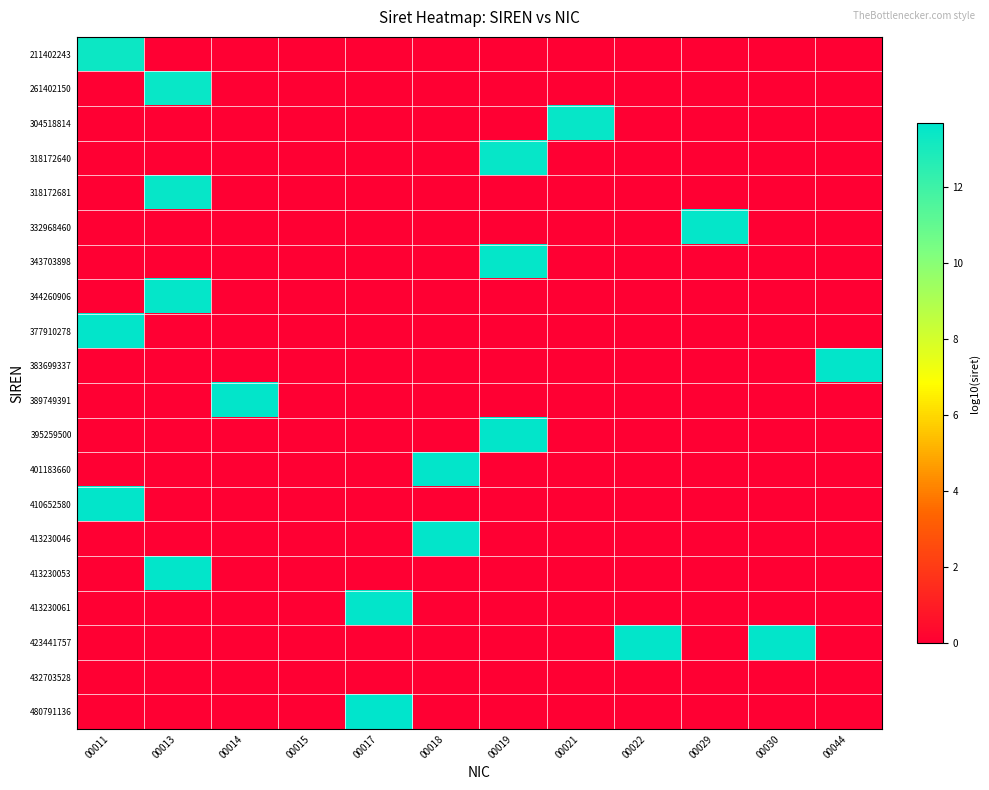

Reading left to right, extract all data points from this chart.

211402243: 00011=13.3	00013=0.0	00014=0.0	00015=0.0	00017=0.0	00018=0.0	00019=0.0	00021=0.0	00022=0.0	00029=0.0	00030=0.0	00044=0.0
261402150: 00011=0.0	00013=13.4	00014=0.0	00015=0.0	00017=0.0	00018=0.0	00019=0.0	00021=0.0	00022=0.0	00029=0.0	00030=0.0	00044=0.0
304518814: 00011=0.0	00013=0.0	00014=0.0	00015=0.0	00017=0.0	00018=0.0	00019=0.0	00021=13.5	00022=0.0	00029=0.0	00030=0.0	00044=0.0
318172640: 00011=0.0	00013=0.0	00014=0.0	00015=0.0	00017=0.0	00018=0.0	00019=13.5	00021=0.0	00022=0.0	00029=0.0	00030=0.0	00044=0.0
318172681: 00011=0.0	00013=13.5	00014=0.0	00015=0.0	00017=0.0	00018=0.0	00019=0.0	00021=0.0	00022=0.0	00029=0.0	00030=0.0	00044=0.0
332968460: 00011=0.0	00013=0.0	00014=0.0	00015=0.0	00017=0.0	00018=0.0	00019=0.0	00021=0.0	00022=0.0	00029=13.5	00030=0.0	00044=0.0
343703898: 00011=0.0	00013=0.0	00014=0.0	00015=0.0	00017=0.0	00018=0.0	00019=13.5	00021=0.0	00022=0.0	00029=0.0	00030=0.0	00044=0.0
344260906: 00011=0.0	00013=13.5	00014=0.0	00015=0.0	00017=0.0	00018=0.0	00019=0.0	00021=0.0	00022=0.0	00029=0.0	00030=0.0	00044=0.0
377910278: 00011=13.6	00013=0.0	00014=0.0	00015=0.0	00017=0.0	00018=0.0	00019=0.0	00021=0.0	00022=0.0	00029=0.0	00030=0.0	00044=0.0
383699337: 00011=0.0	00013=0.0	00014=0.0	00015=0.0	00017=0.0	00018=0.0	00019=0.0	00021=0.0	00022=0.0	00029=0.0	00030=0.0	00044=13.6
389749391: 00011=0.0	00013=0.0	00014=13.6	00015=0.0	00017=0.0	00018=0.0	00019=0.0	00021=0.0	00022=0.0	00029=0.0	00030=0.0	00044=0.0
395259500: 00011=0.0	00013=0.0	00014=0.0	00015=0.0	00017=0.0	00018=0.0	00019=13.6	00021=0.0	00022=0.0	00029=0.0	00030=0.0	00044=0.0
401183660: 00011=0.0	00013=0.0	00014=0.0	00015=0.0	00017=0.0	00018=13.6	00019=0.0	00021=0.0	00022=0.0	00029=0.0	00030=0.0	00044=0.0
410652580: 00011=13.6	00013=0.0	00014=0.0	00015=0.0	00017=0.0	00018=0.0	00019=0.0	00021=0.0	00022=0.0	00029=0.0	00030=0.0	00044=0.0
413230046: 00011=0.0	00013=0.0	00014=0.0	00015=0.0	00017=0.0	00018=13.6	00019=0.0	00021=0.0	00022=0.0	00029=0.0	00030=0.0	00044=0.0
413230053: 00011=0.0	00013=13.6	00014=0.0	00015=0.0	00017=0.0	00018=0.0	00019=0.0	00021=0.0	00022=0.0	00029=0.0	00030=0.0	00044=0.0
413230061: 00011=0.0	00013=0.0	00014=0.0	00015=0.0	00017=13.6	00018=0.0	00019=0.0	00021=0.0	00022=0.0	00029=0.0	00030=0.0	00044=0.0
423441757: 00011=0.0	00013=0.0	00014=0.0	00015=0.0	00017=0.0	00018=0.0	00019=0.0	00021=0.0	00022=13.6	00029=0.0	00030=13.6	00044=0.0
432703528: 00011=0.0	00013=0.0	00014=0.0	00015=0.0	00017=0.0	00018=0.0	00019=0.0	00021=0.0	00022=0.0	00029=0.0	00030=0.0	00044=0.0
480791136: 00011=0.0	00013=0.0	00014=0.0	00015=0.0	00017=13.7	00018=0.0	00019=0.0	00021=0.0	00022=0.0	00029=0.0	00030=0.0	00044=0.0